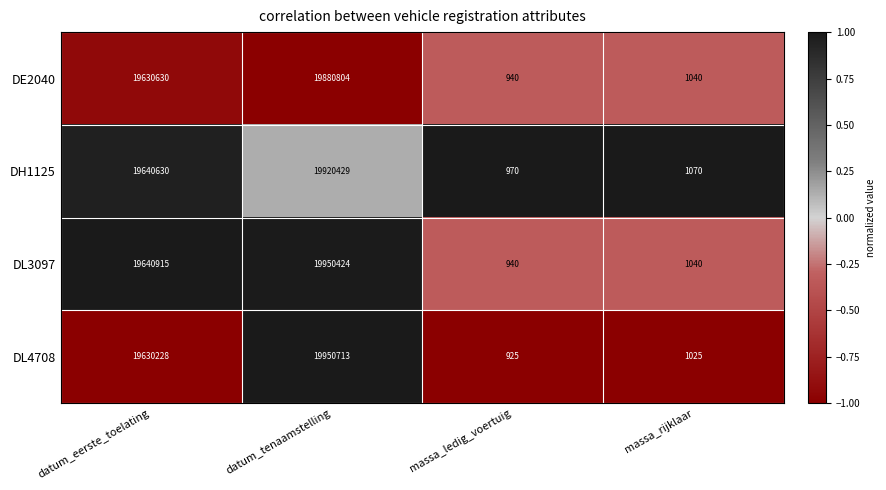

Count the number of data series in this chart.

4